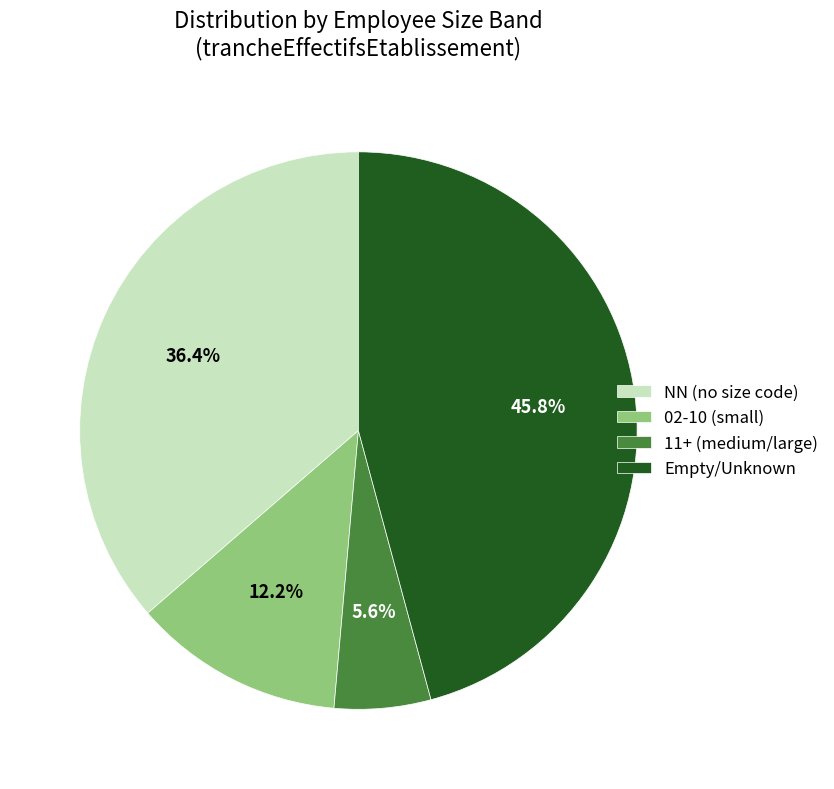

To the nearest percent, what is the difference between the largest and smallest slice percentages?

40%